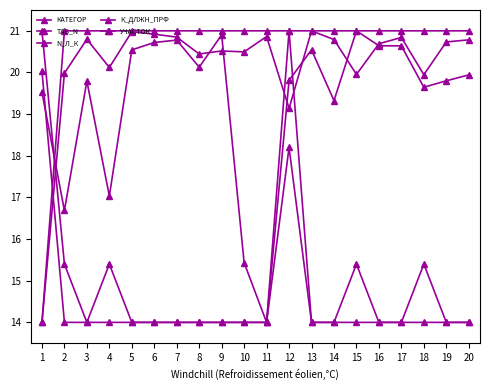

How many values in the N_Л_К series are below 19?

4